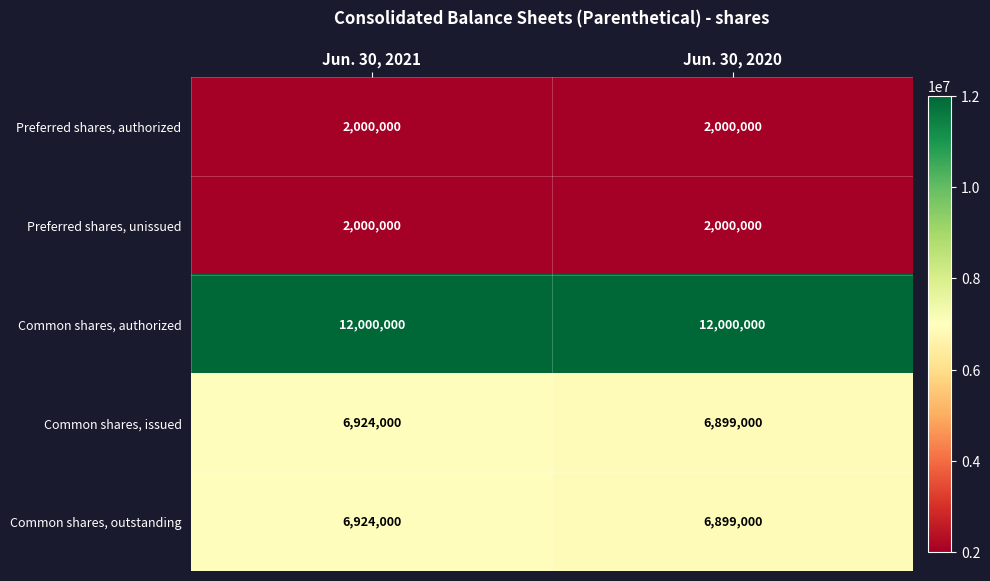

List the labels in order of Common shares, issued value, smallest first.

Jun. 30, 2020, Jun. 30, 2021